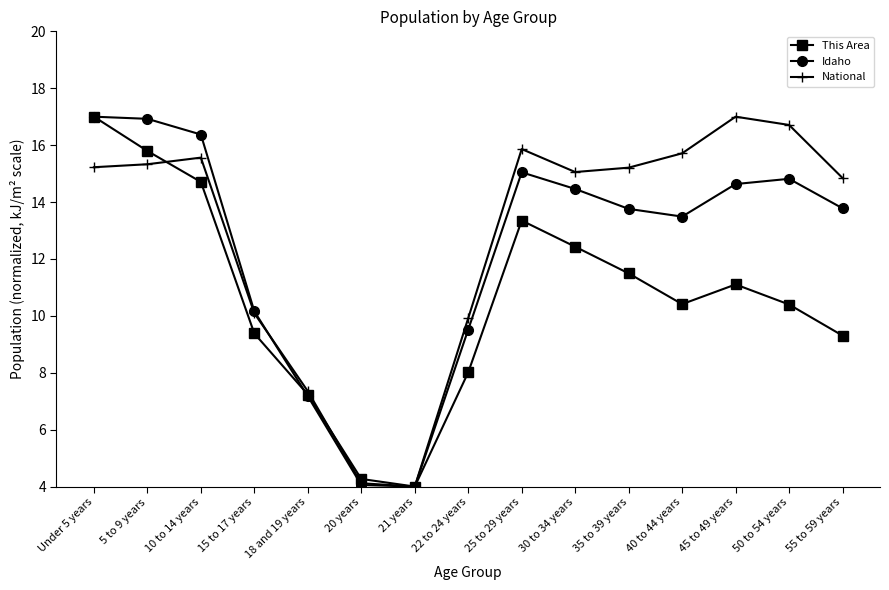

Rank the series by their average value, from lowest to highest.

This Area, Idaho, National